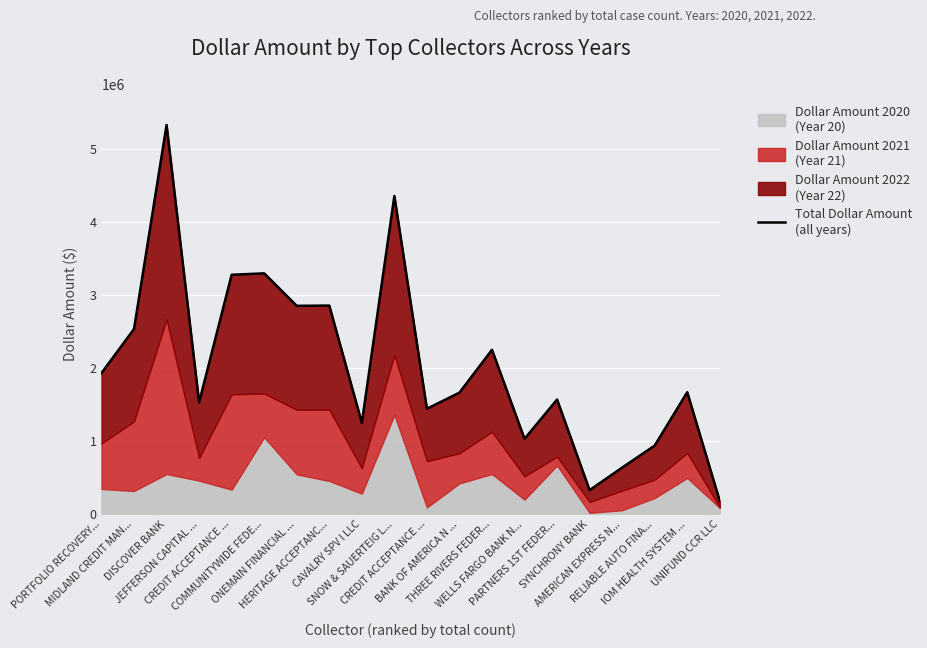

Rank the categories by value from highest to lowest.

DISCOVER BANK, SNOW & SAUERTEIG L..., COMMUNITYWIDE FEDE..., CREDIT ACCEPTANCE ..., HERITAGE ACCEPTANC..., ONEMAIN FINANCIAL ..., MIDLAND CREDIT MAN..., THREE RIVERS FEDER..., PORTFOLIO RECOVERY..., IOM HEALTH SYSTEM ..., BANK OF AMERICA N ..., PARTNERS 1ST FEDER..., JEFFERSON CAPITAL ..., CREDIT ACCEPTANCE ..., CAVALRY SPV I LLC, WELLS FARGO BANK N..., RELIABLE AUTO FINA..., AMERICAN EXPRESS N..., SYNCHRONY BANK, UNIFUND CCR LLC